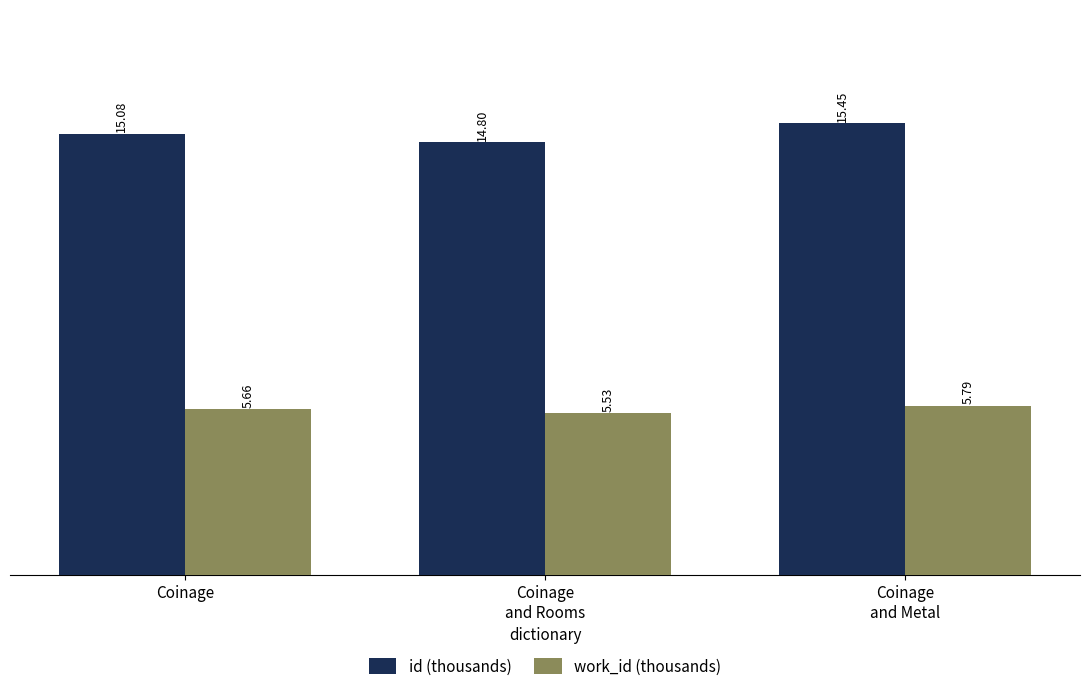

List the labels in order of id (thousands) value, largest first.

Coinage
and Metal, Coinage, Coinage
and Rooms